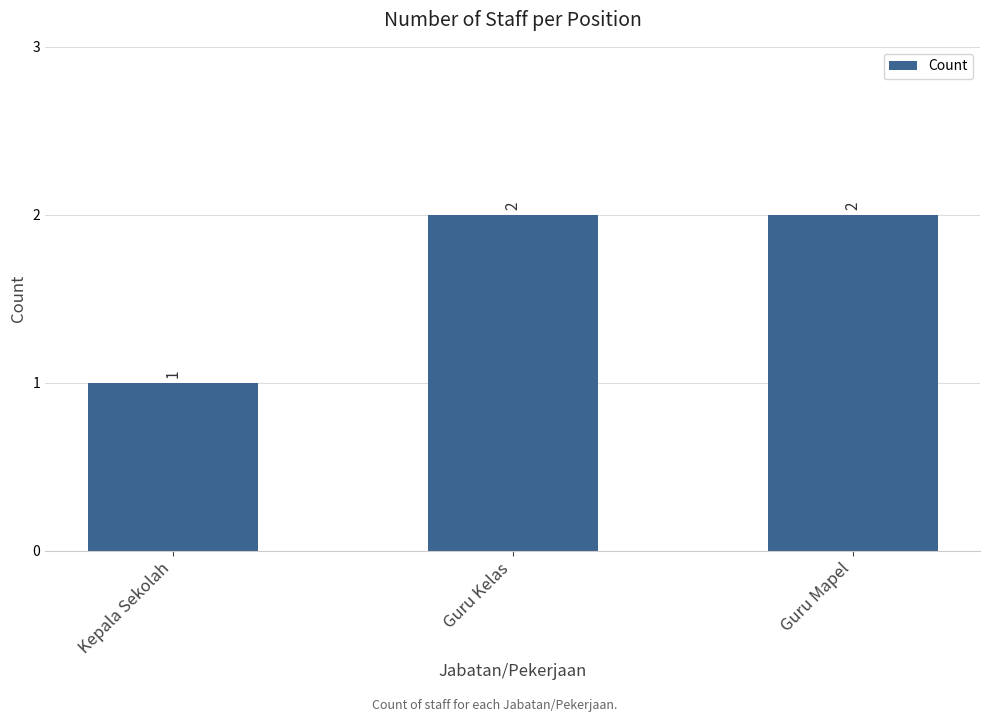

What is the difference between the values at Guru Kelas and Kepala Sekolah?

1